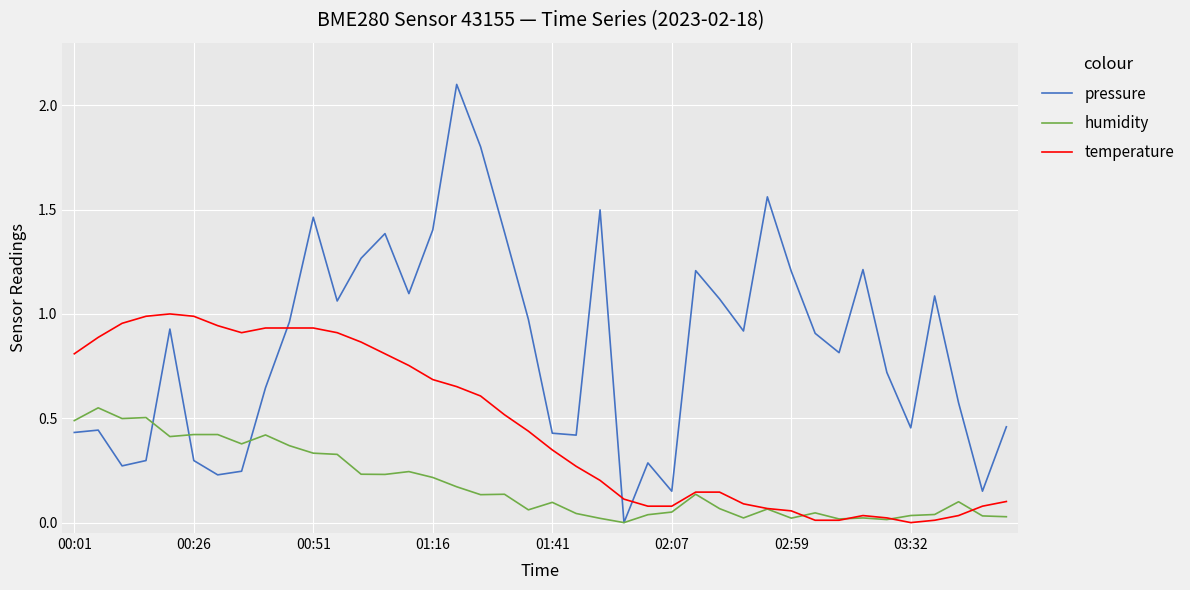

Which series has the largest range (max minus min)?

pressure